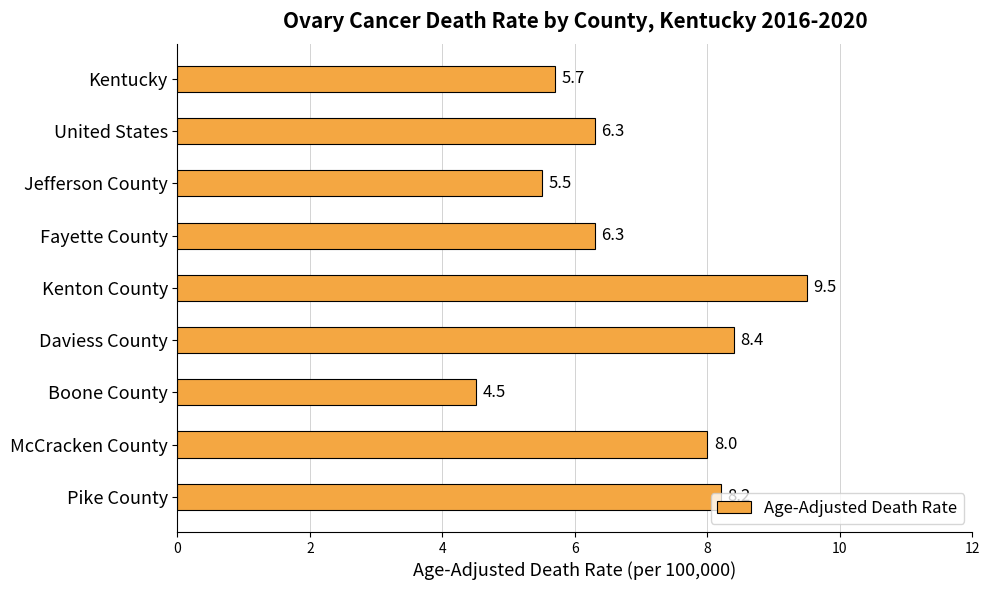

How many bars are there in total?

9